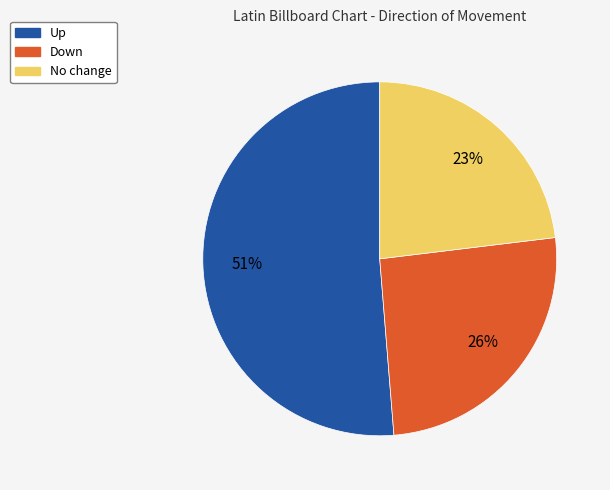

Does any single category account for the majority?

Yes